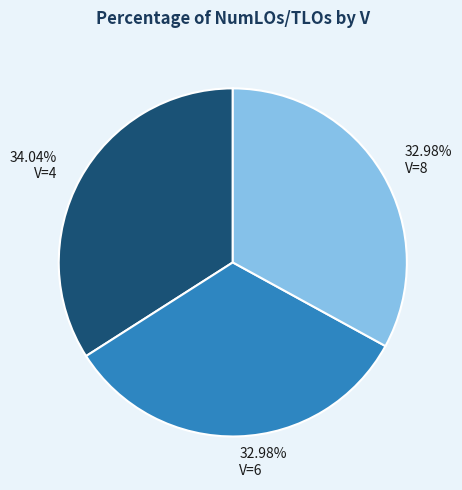

Do V=6 and V=8 together represent more than half of the pie?

Yes